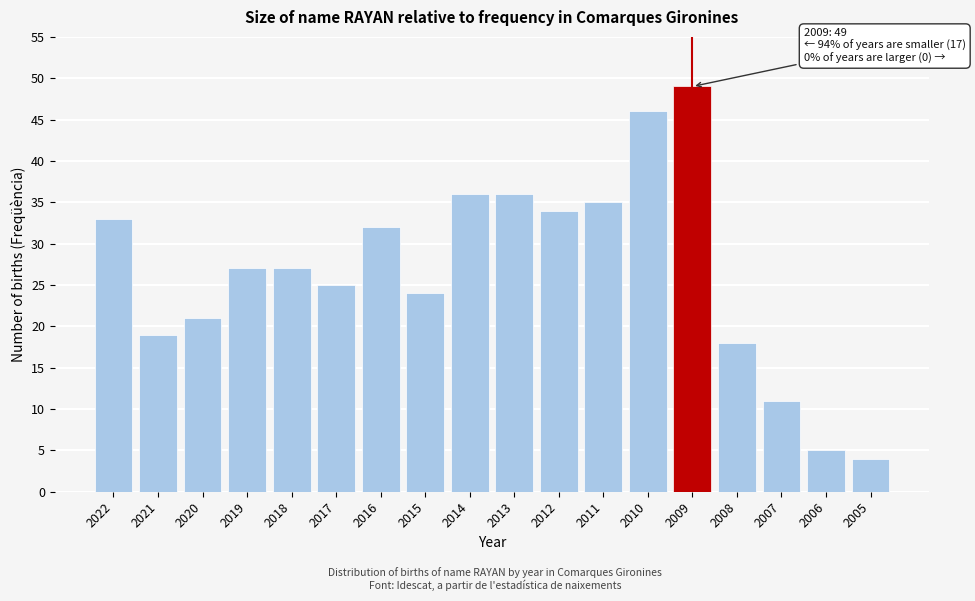

Reading right to left, extract all data points from this chart.

2005=4	2006=5	2007=11	2008=18	2009=49	2010=46	2011=35	2012=34	2013=36	2014=36	2015=24	2016=32	2017=25	2018=27	2019=27	2020=21	2021=19	2022=33